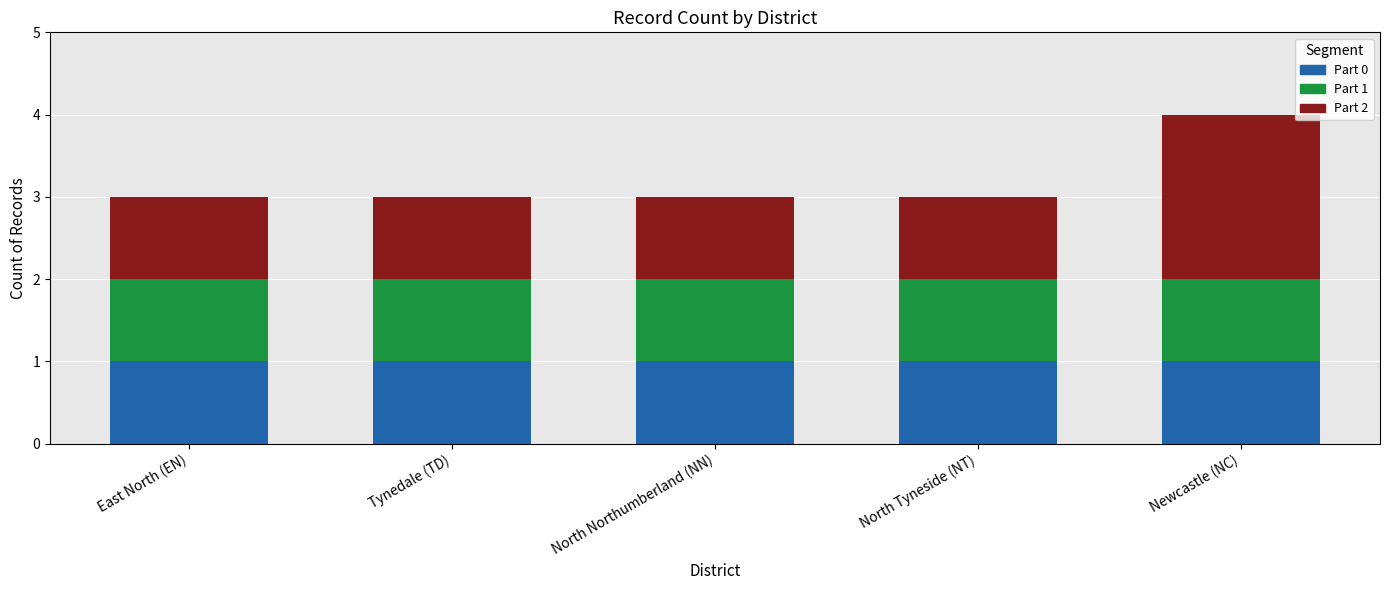

At which category is the sum across all series the highest?

Newcastle (NC)